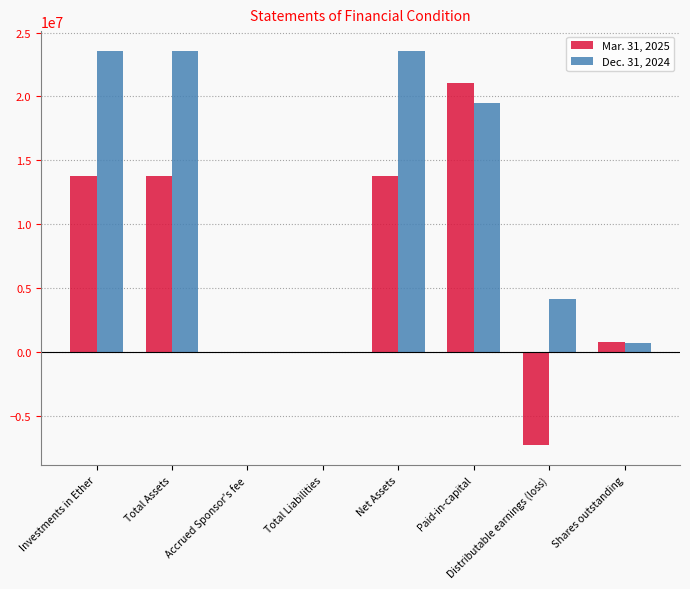

Count the number of categories in the chart.

8